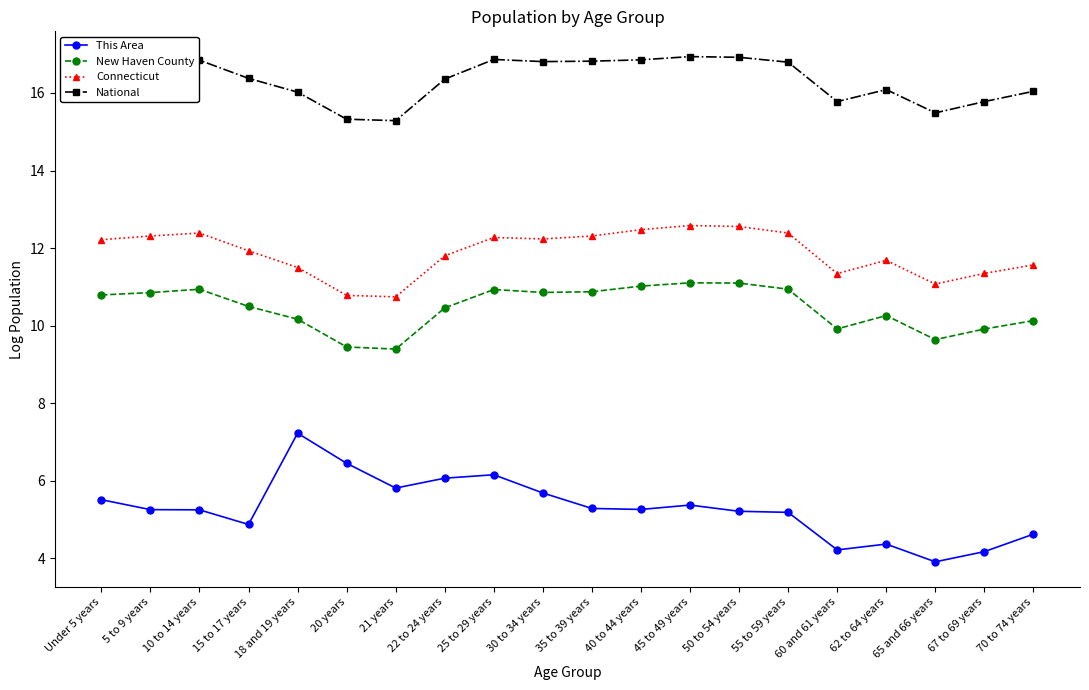

What is the label of the 15th point from the left?

55 to 59 years